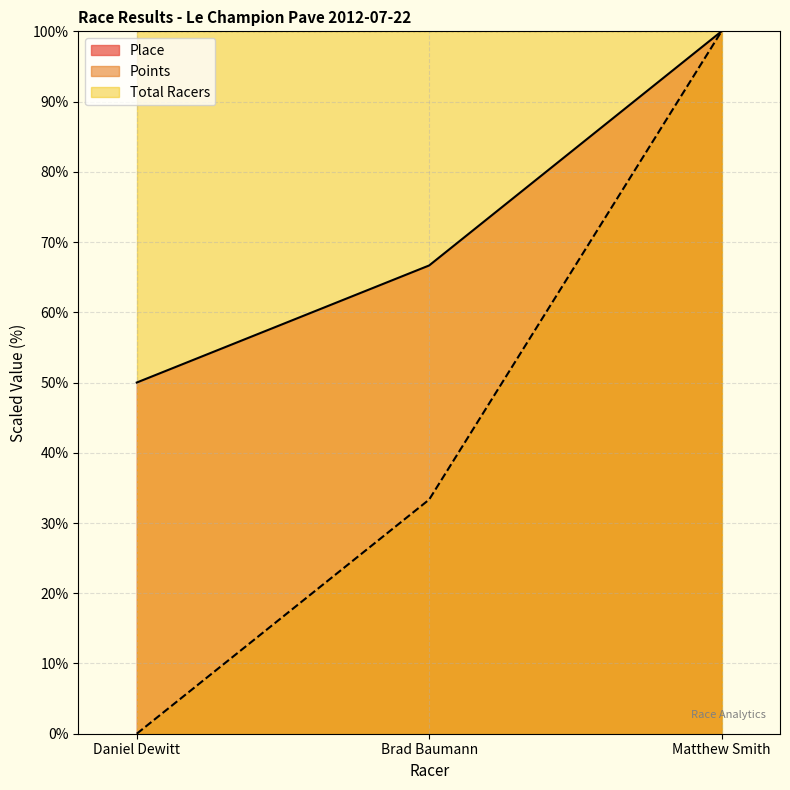

Which series has the largest total across all categories?

Place